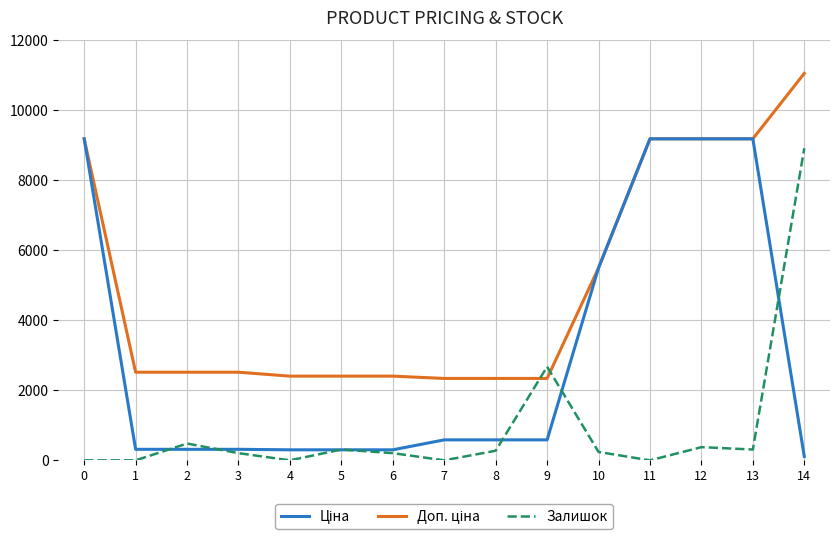

What is the highest value of the Ціна series?

9185.1